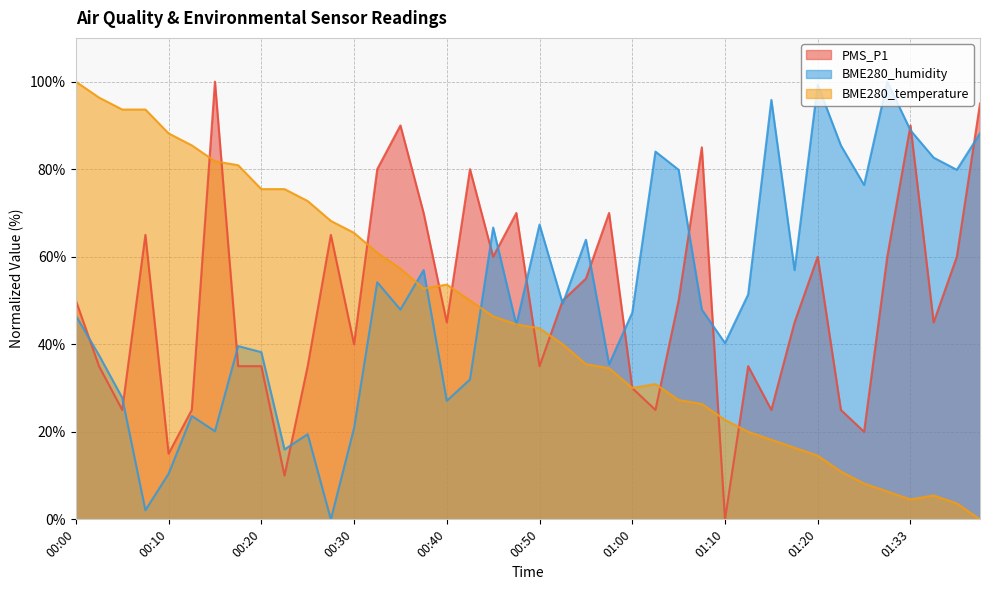

Reading left to right, what are all the values shown in this chart?

PMS_P1: 00:00=50.0	00:03=35.0	00:05=25.0	00:08=65.0	00:10=15.0	00:13=25.0	00:15=100.0	00:18=35.0	00:20=35.0	00:23=10.0	00:25=35.0	00:28=65.0	00:30=40.0	00:33=80.0	00:35=90.0	00:38=70.0	00:40=45.0	00:43=80.0	00:45=60.0	00:48=70.0	00:50=35.0	00:53=50.0	00:55=55.0	00:58=70.0	01:00=30.0	01:03=25.0	01:05=50.0	01:08=85.0	01:10=0.0	01:13=35.0	01:15=25.0	01:18=45.0	01:20=60.0	01:26=25.0	01:28=20.0	01:31=60.0	01:33=90.0	01:36=45.0	01:38=60.0	01:41=95.0
BME280_humidity: 00:00=46.5	00:03=37.5	00:05=27.8	00:08=2.1	00:10=10.4	00:13=23.6	00:15=20.1	00:18=39.6	00:20=38.2	00:23=16.0	00:25=19.4	00:28=0.0	00:30=20.8	00:33=54.2	00:35=47.9	00:38=56.9	00:40=27.1	00:43=31.9	00:45=66.7	00:48=44.4	00:50=67.4	00:53=49.3	00:55=63.9	00:58=35.4	01:00=47.2	01:03=84.0	01:05=79.9	01:08=47.9	01:10=40.3	01:13=51.4	01:15=95.8	01:18=56.9	01:20=99.3	01:26=85.4	01:28=76.4	01:31=100.0	01:33=88.9	01:36=82.6	01:38=79.9	01:41=88.2
BME280_temperature: 00:00=100.0	00:03=96.4	00:05=93.6	00:08=93.6	00:10=88.2	00:13=85.5	00:15=81.8	00:18=80.9	00:20=75.5	00:23=75.5	00:25=72.7	00:28=68.2	00:30=65.5	00:33=60.9	00:35=57.3	00:38=52.7	00:40=53.6	00:43=50.0	00:45=46.4	00:48=44.5	00:50=43.6	00:53=40.0	00:55=35.5	00:58=34.5	01:00=30.0	01:03=30.9	01:05=27.3	01:08=26.4	01:10=22.7	01:13=20.0	01:15=18.2	01:18=16.4	01:20=14.5	01:26=10.9	01:28=8.2	01:31=6.4	01:33=4.5	01:36=5.5	01:38=3.6	01:41=0.0